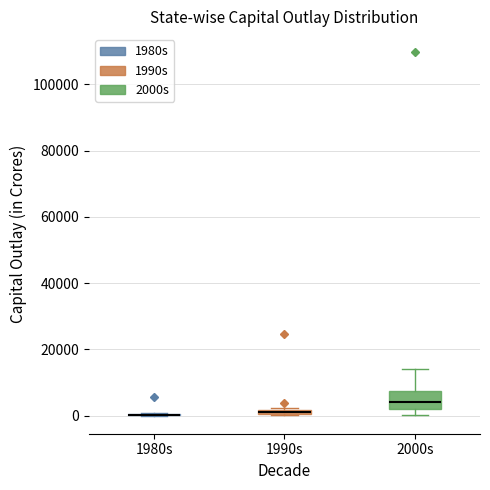

Comparing the boxes themselves (not the whiskers), which one is the tallest?

2000s